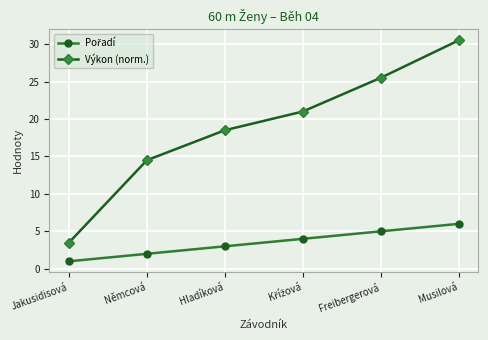

What is the label of the 5th point from the left?

Freibergerová